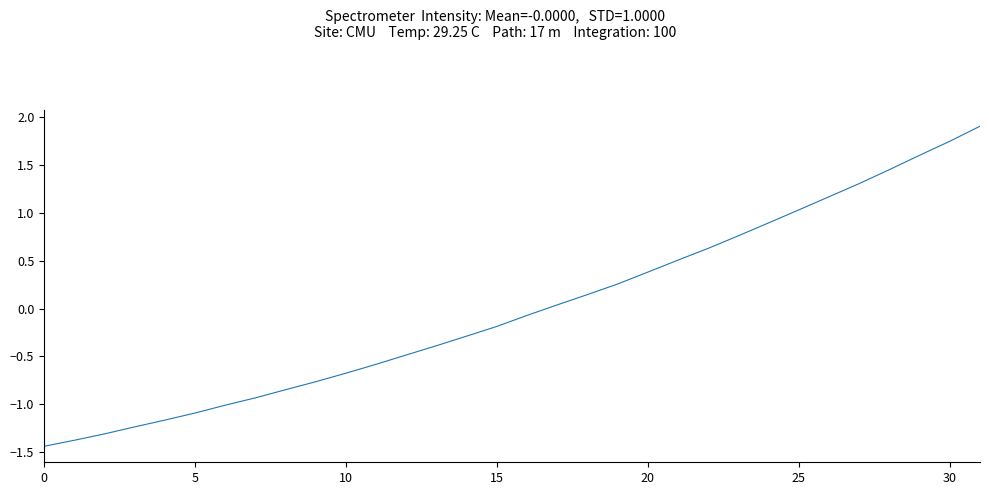

What is the greatest value displayed?

1.9